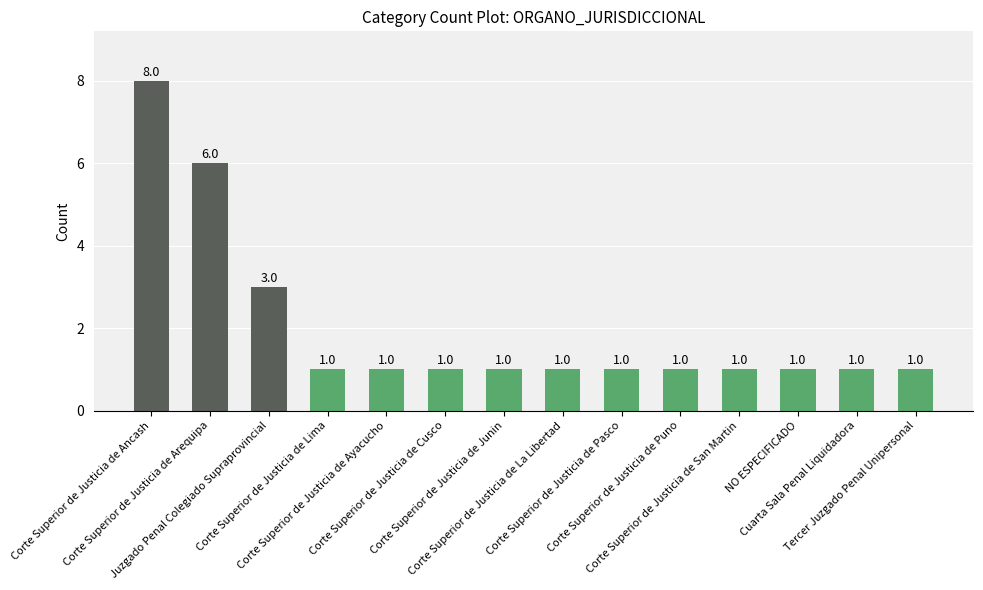

Reading left to right, list all the values displayed in this chart.

Corte Superior de Justicia de Ancash=8	Corte Superior de Justicia de Arequipa=6	Juzgado Penal Colegiado Supraprovincial=3	Corte Superior de Justicia de Lima=1	Corte Superior de Justicia de Ayacucho=1	Corte Superior de Justicia de Cusco=1	Corte Superior de Justicia de Junin=1	Corte Superior de Justicia de La Libertad=1	Corte Superior de Justicia de Pasco=1	Corte Superior de Justicia de Puno=1	Corte Superior de Justicia de San Martin=1	NO ESPECIFICADO=1	Cuarta Sala Penal Liquidadora=1	Tercer Juzgado Penal Unipersonal=1